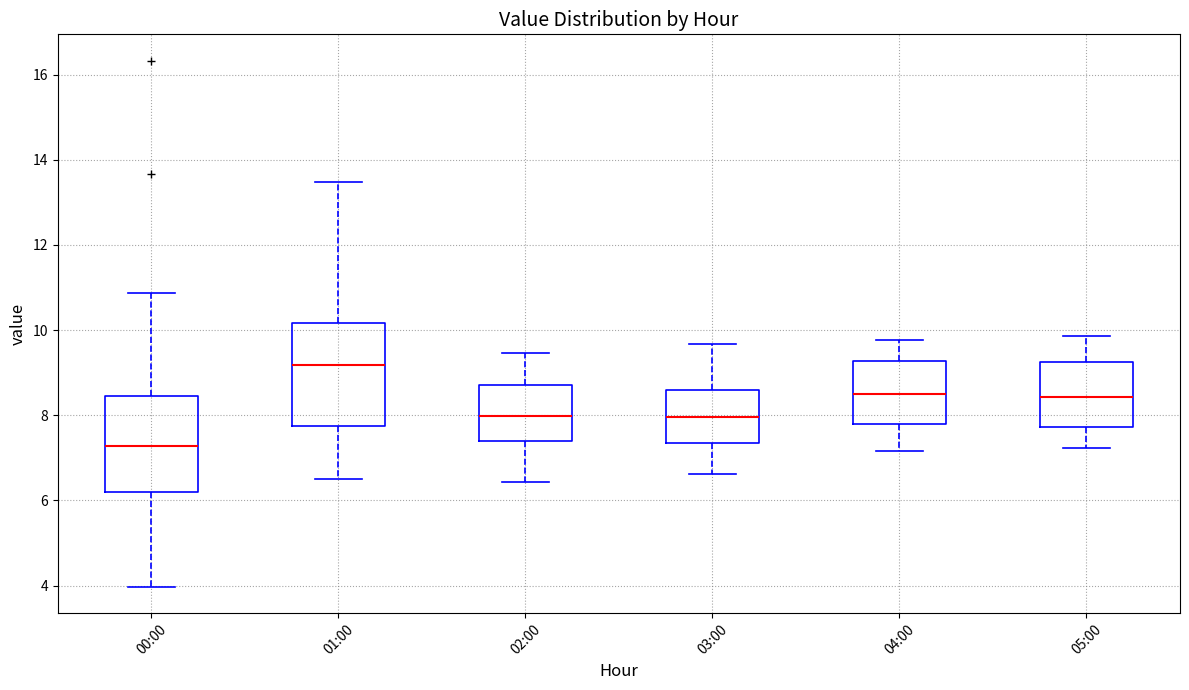

Reading left to right, transcribe this box plot: for each box, give where its median line is, the range the box spans, and where its two whiskers end, as read against the y-axis. The values are not printed on the chart, so give them approximately, as read against the axis.

00:00: median 7.2, box 6.2 to 8.4, whiskers 4.0 to 10.8
01:00: median 9.2, box 7.8 to 10.2, whiskers 6.6 to 13.4
02:00: median 8.0, box 7.4 to 8.8, whiskers 6.4 to 9.4
03:00: median 8.0, box 7.4 to 8.6, whiskers 6.6 to 9.6
04:00: median 8.6, box 7.8 to 9.2, whiskers 7.2 to 9.8
05:00: median 8.4, box 7.8 to 9.2, whiskers 7.2 to 9.8